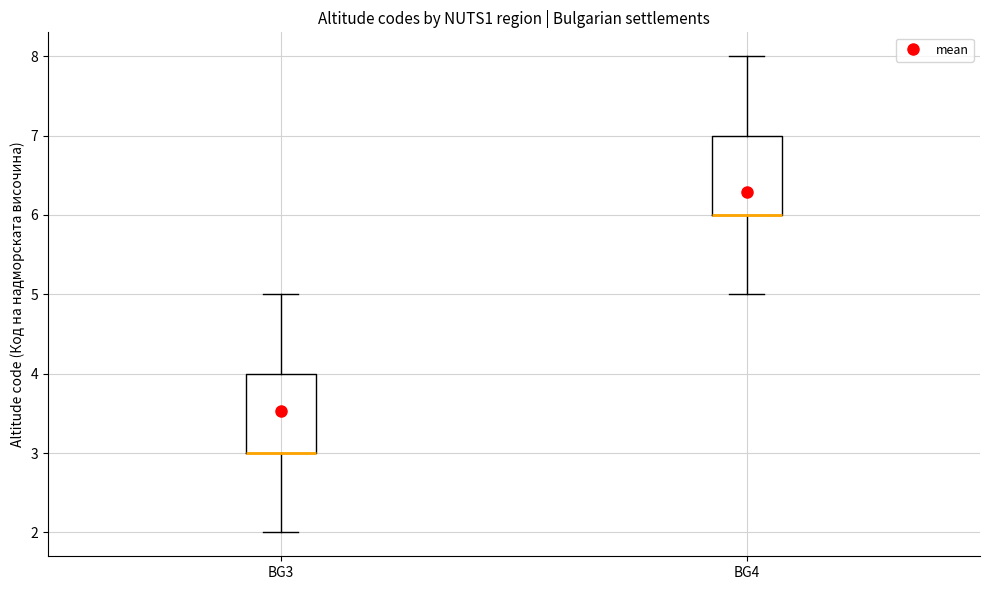

Where does the upper whisker of the box for BG4 end on the y-axis? The values are not printed on the chart, so give them approximately, as read against the axis.

8